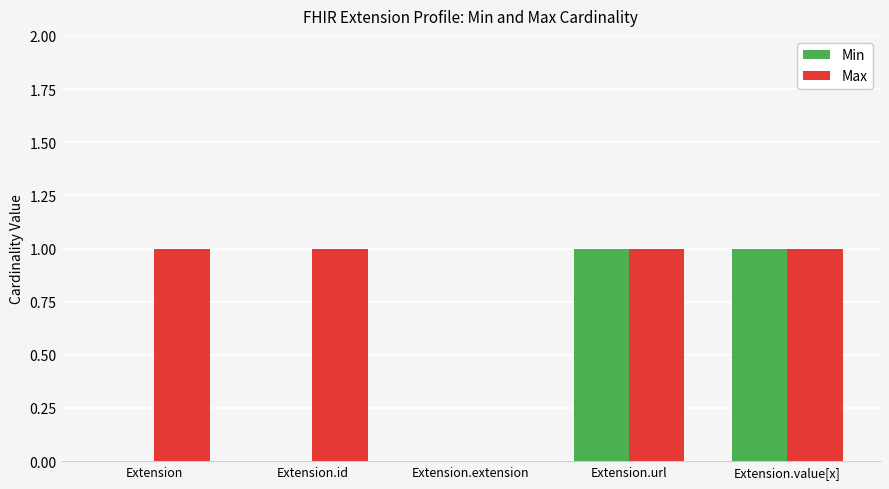

Reading left to right, what are all the values shown in this chart?

Min: Extension=0	Extension.id=0	Extension.extension=0	Extension.url=1	Extension.value[x]=1
Max: Extension=1	Extension.id=1	Extension.extension=0	Extension.url=1	Extension.value[x]=1